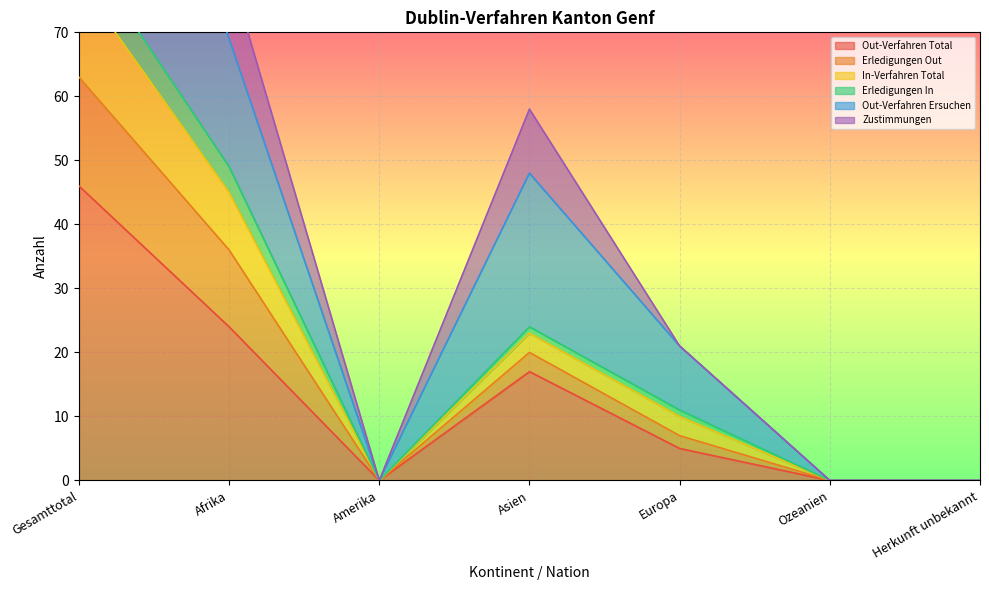

Which series has the largest range (max minus min)?

Out-Verfahren Ersuchen